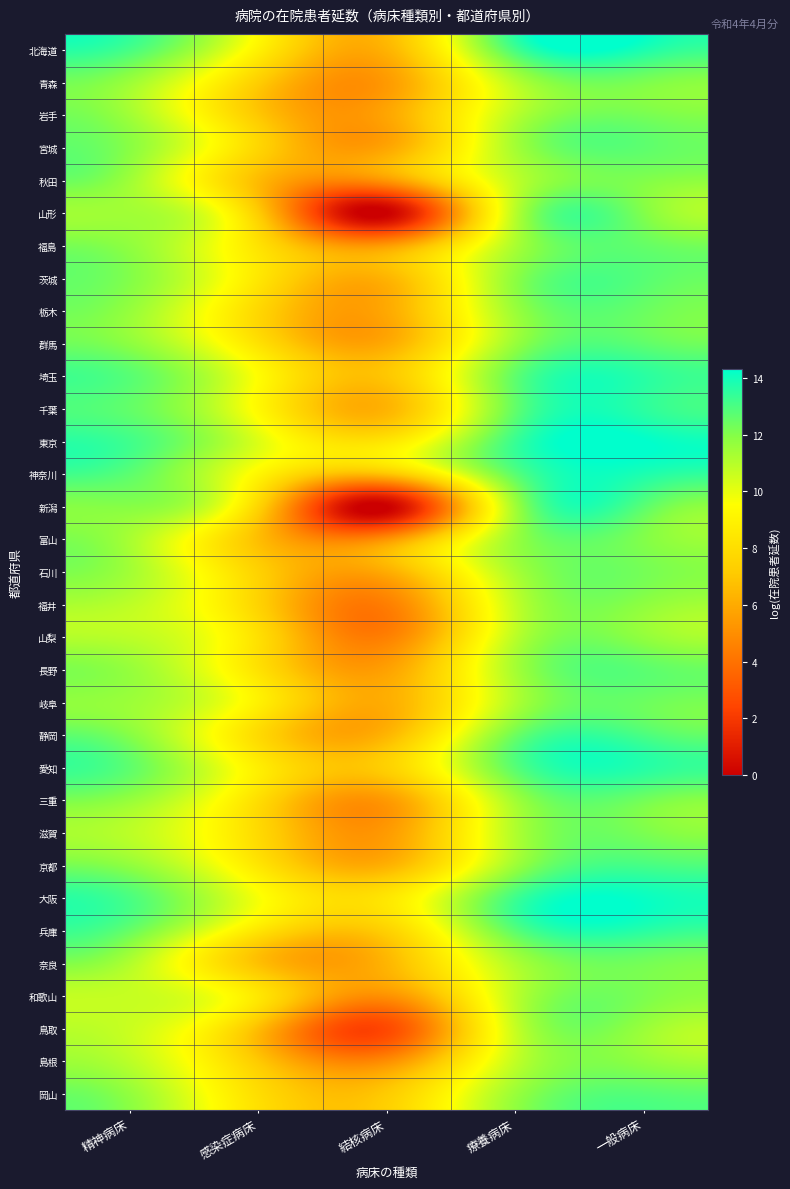

Reading left to right, list all the values displayed in this chart.

北海道: 精神病床=13.1	感染症病床=9.0	結核病床=6.3	療養病床=13.1	一般病床=13.9
青森: 精神病床=11.6	感染症病床=7.3	結核病床=5.4	療養病床=11.0	一般病床=12.1
岩手: 精神病床=11.4	感染症病床=7.1	結核病床=5.8	療養病床=10.9	一般病床=12.2
宮城: 精神病床=11.9	感染症病床=7.7	結核病床=5.8	療養病床=11.3	一般病床=12.7
秋田: 精神病床=11.5	感染症病床=6.6	結核病床=5.4	療養病床=10.8	一般病床=12.0
山形: 精神病床=11.4	感染症病床=7.3	結核病床=0.0	療養病床=10.9	一般病床=12.0
福島: 精神病床=11.7	感染症病床=8.3	結核病床=5.4	療養病床=11.2	一般病床=12.5
茨城: 精神病床=12.0	感染症病床=8.5	結核病床=6.3	療養病床=11.8	一般病床=12.8
栃木: 精神病床=11.7	感染症病床=7.8	結核病床=5.9	療養病床=11.5	一般病床=12.4
群馬: 精神病床=11.8	感染症病床=8.2	結核病床=6.0	療養病床=11.5	一般病床=12.6
埼玉: 精神病床=12.8	感染症病床=9.5	結核病床=7.0	療養病床=12.6	一般病床=13.6
千葉: 精神病床=12.6	感染症病床=9.3	結核病床=6.3	療養病床=12.5	一般病床=13.5
東京: 精神病床=13.2	感染症病床=10.3	結核病床=8.4	療養病床=13.3	一般病床=14.3
神奈川: 精神病床=12.7	感染症病床=9.2	結核病床=7.0	療養病床=12.7	一般病床=13.8
新潟: 精神病床=11.9	感染症病床=7.7	結核病床=0.0	療養病床=11.4	一般病床=12.8
富山: 精神病床=11.3	感染症病床=6.7	結核病床=5.1	療養病床=11.5	一般病床=12.0
石川: 精神病床=11.4	感染症病床=7.5	結核病床=6.0	療養病床=11.3	一般病床=12.2
福井: 精神病床=10.9	感染症病床=7.5	結核病床=4.5	療養病床=10.7	一般病床=11.8
山梨: 精神病床=10.9	感染症病床=8.1	結核病床=4.5	療養病床=10.9	一般病床=11.7
長野: 精神病床=11.6	感染症病床=8.2	結核病床=5.6	療養病床=11.3	一般病床=12.7
岐阜: 精神病床=11.5	感染症病床=9.0	結核病床=6.1	療養病床=11.1	一般病床=12.4
静岡: 精神病床=12.0	感染症病床=7.9	結核病床=6.3	療養病床=12.3	一般病床=13.0
愛知: 精神病床=12.7	感染症病床=8.8	結核病床=7.4	療養病床=12.7	一般病床=13.7
三重: 精神病床=11.7	感染症病床=8.1	結核病床=5.4	療養病床=11.4	一般病床=12.3
滋賀: 精神病床=10.9	感染症病床=7.9	結核病床=5.4	療養病床=11.1	一般病床=12.1
京都: 精神病床=11.7	感染症病床=8.5	結核病床=6.2	療養病床=11.5	一般病床=13.1
大阪: 精神病床=13.0	感染症病床=9.7	結核病床=8.4	療養病床=13.2	一般病床=14.1
兵庫: 精神病床=12.5	感染症病床=8.4	結核病床=7.4	療養病床=12.7	一般病床=13.6
奈良: 精神病床=11.1	感染症病床=6.8	結核病床=6.3	療養病床=11.2	一般病床=12.3
和歌山: 精神病床=10.7	感染症病床=8.5	結核病床=5.1	療養病床=10.8	一般病床=12.1
鳥取: 精神病床=10.6	感染症病床=6.7	結核病床=2.6	療養病床=10.6	一般病床=11.6
島根: 精神病床=10.9	感染症病床=7.1	結核病床=5.0	療養病床=10.7	一般病床=11.7
岡山: 精神病床=11.7	感染症病床=8.0	結核病床=7.1	療養病床=11.5	一般病床=12.8